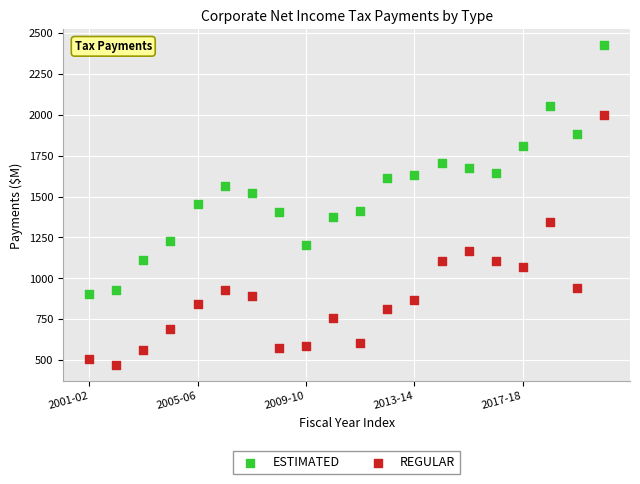

Which series reaches the maximum Y coordinate?

ESTIMATED